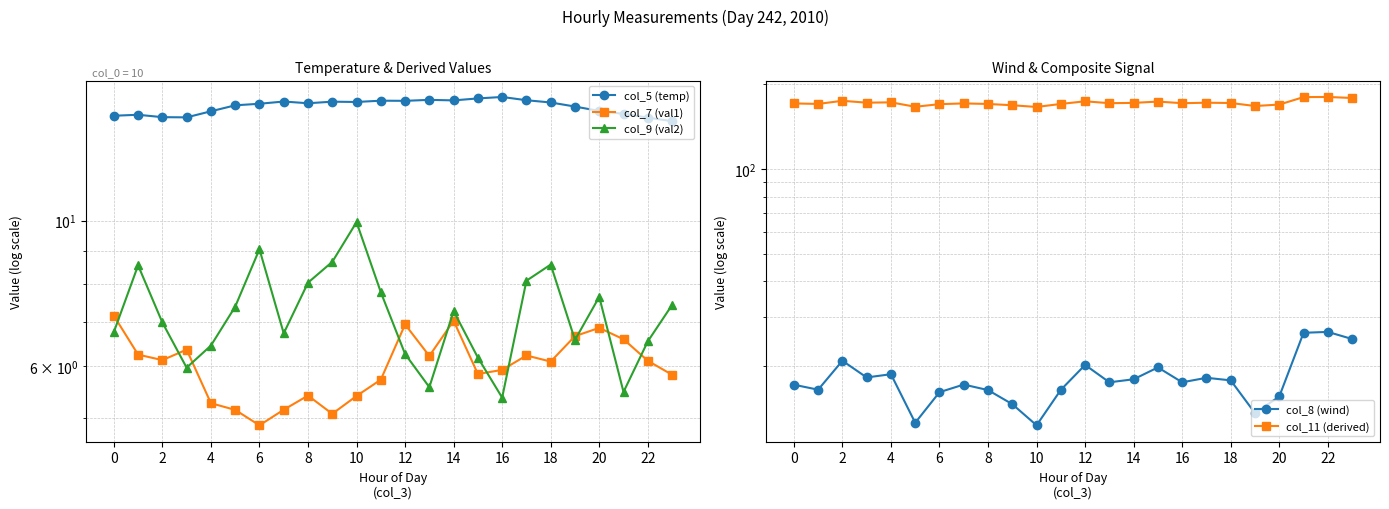

Reading right to left, transcribe all the data shown in this chart.

col_5 (temp): 14.2	14.4	14.6	14.7	14.9	15.2	15.3	15.5	15.4	15.3	15.3	15.2	15.3	15.2	15.2	15.1	15.2	15.1	15.0	14.7	14.4	14.4	14.5	14.5
col_7 (val1): 5.8	6.1	6.6	6.9	6.7	6.1	6.2	5.9	5.8	7.0	6.2	6.9	5.7	5.4	5.1	5.4	5.1	4.9	5.1	5.3	6.4	6.1	6.2	7.2
col_9 (val2): 7.4	6.5	5.5	7.6	6.6	8.6	8.1	5.4	6.2	7.3	5.6	6.3	7.8	9.9	8.7	8.0	6.7	9.0	7.4	6.4	6.0	7.0	8.5	6.8
col_8 (wind): 25.0	26.5	26.3	15.6	13.7	17.8	18.2	17.6	19.8	18.0	17.6	20.2	16.5	12.4	14.7	16.5	17.2	16.2	12.6	18.8	18.3	20.9	16.5	17.2
col_11 (derived): 179.0	180.5	180.3	169.6	167.7	171.8	172.2	171.6	173.8	172.0	171.6	174.2	170.5	166.4	168.7	170.5	171.2	170.2	166.6	172.8	172.3	174.9	170.5	171.2